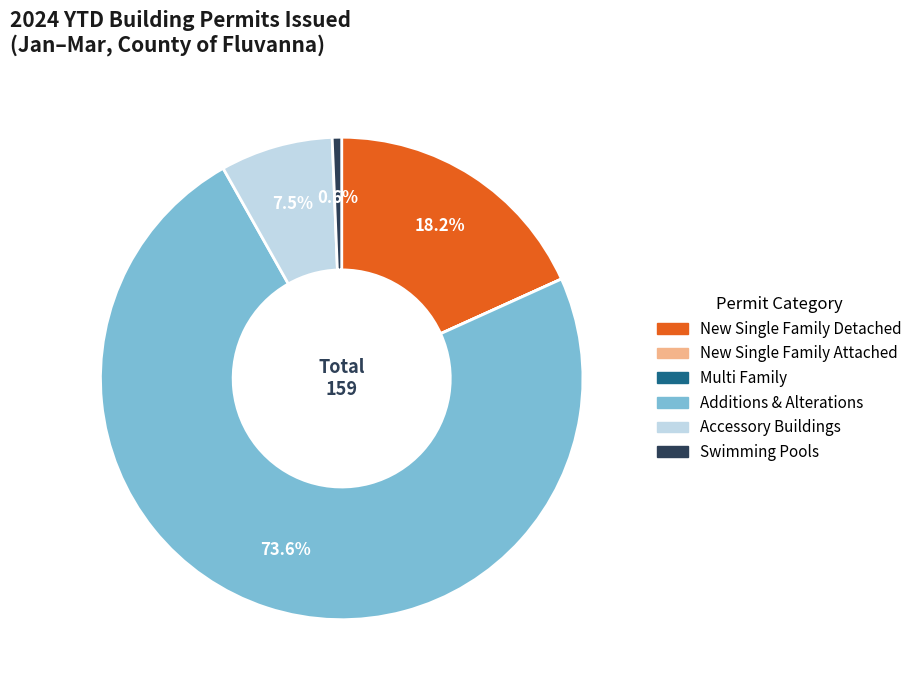

Which slice represents more than half of the pie?

Additions & Alterations